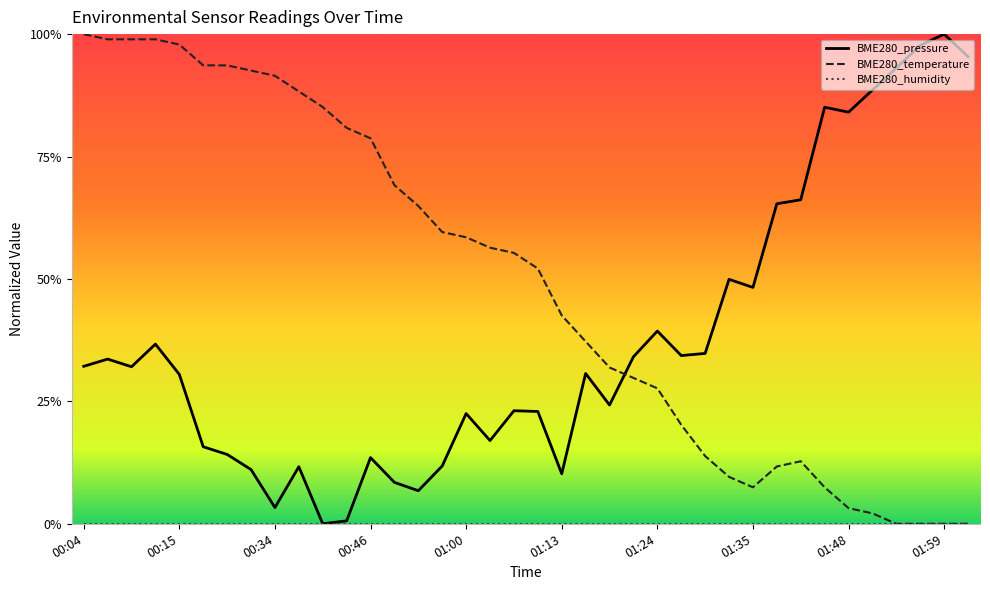

Does the chart have visible grid lines?

No